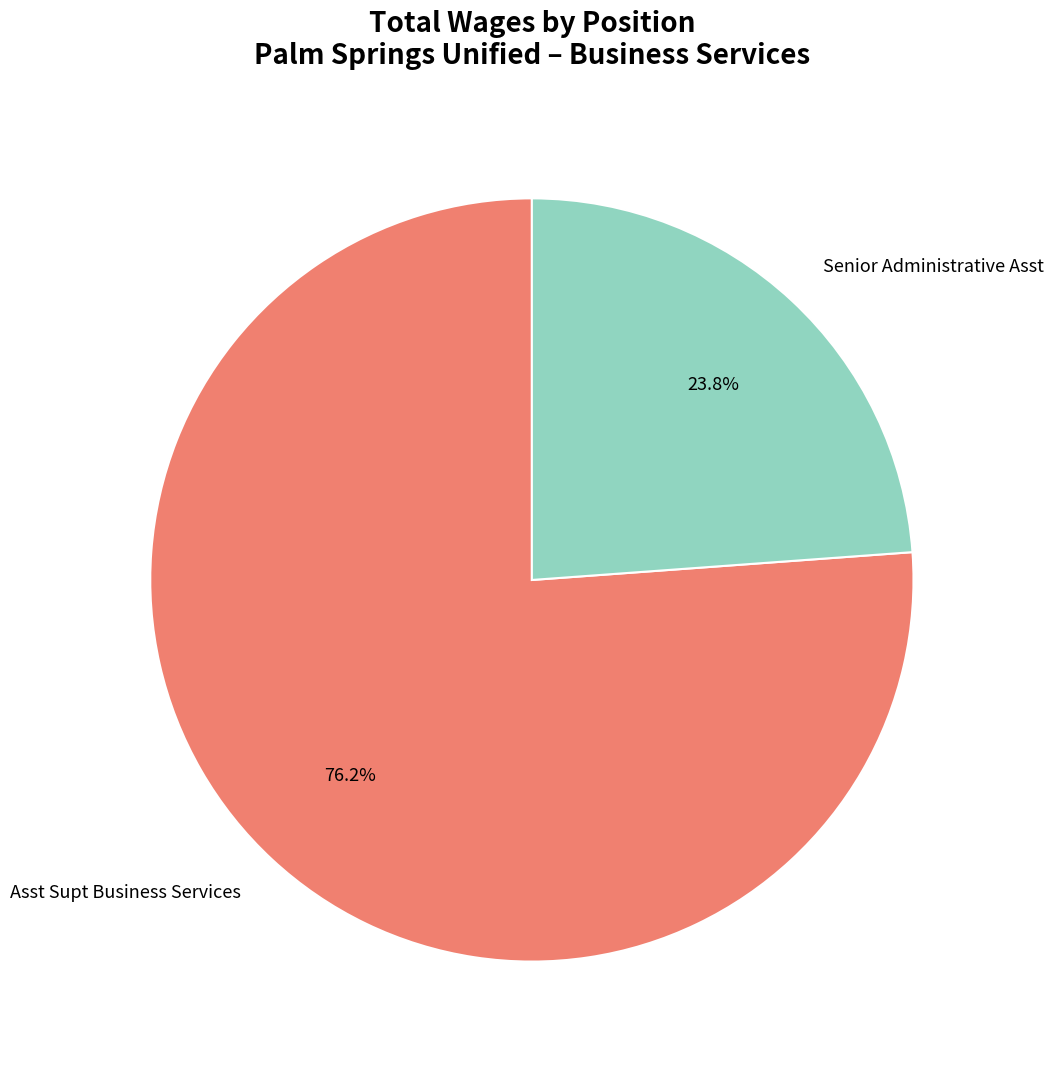

To the nearest percent, what is the average slice percentage?

50%